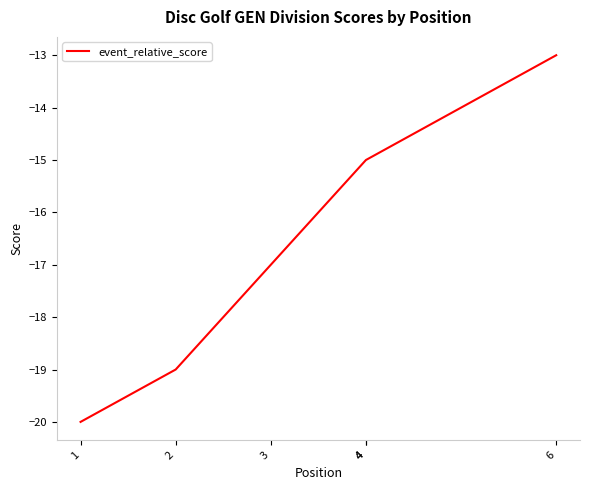

Does the chart display data point markers on the line(s)?

No